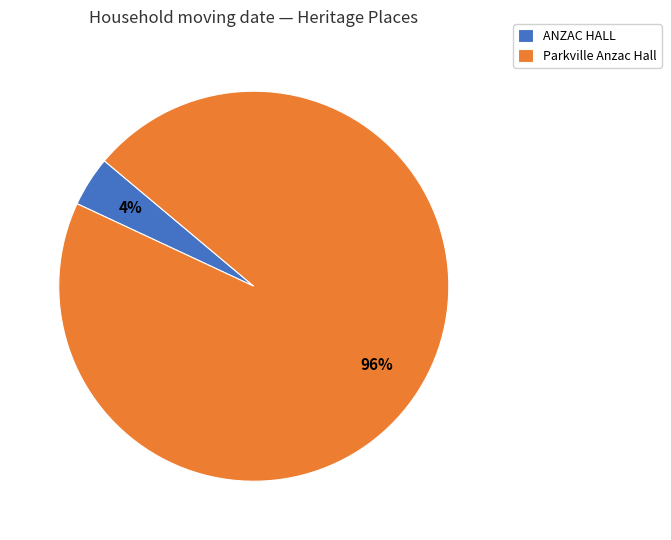

Which slice is the largest?

Parkville Anzac Hall